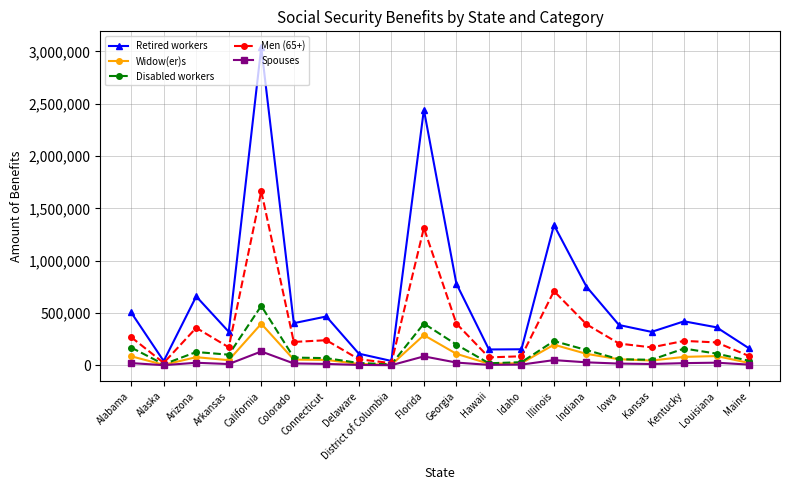

Which series has the largest range (max minus min)?

Retired workers